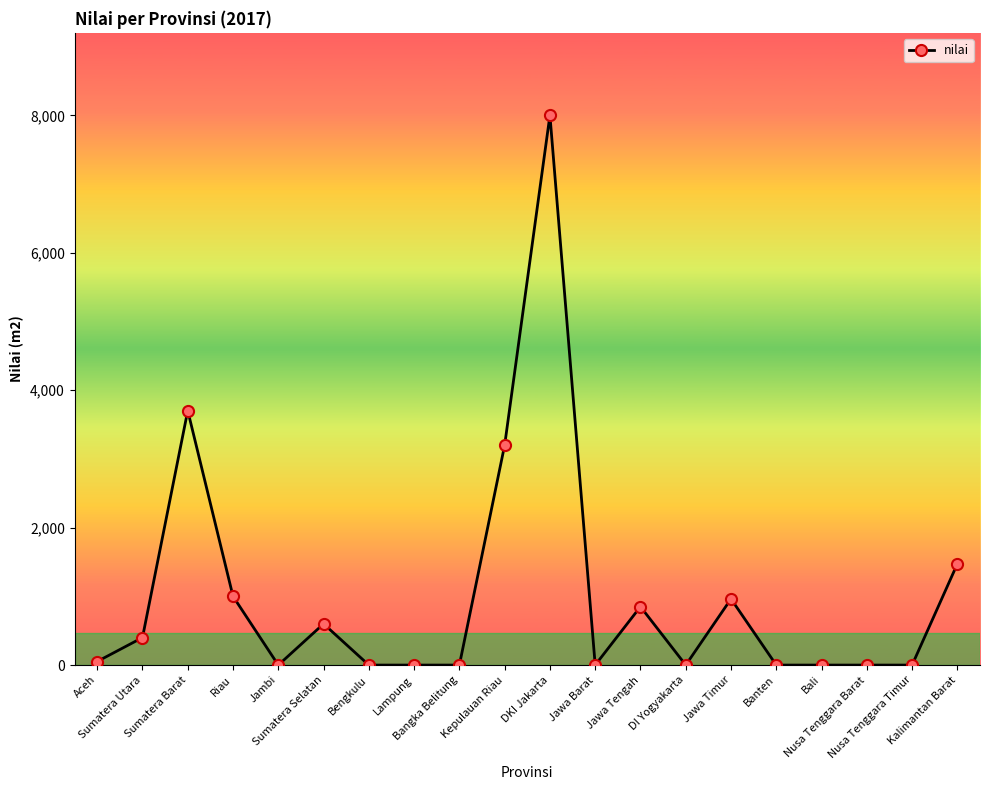

Is it true that the value at Banten is -2435?

False